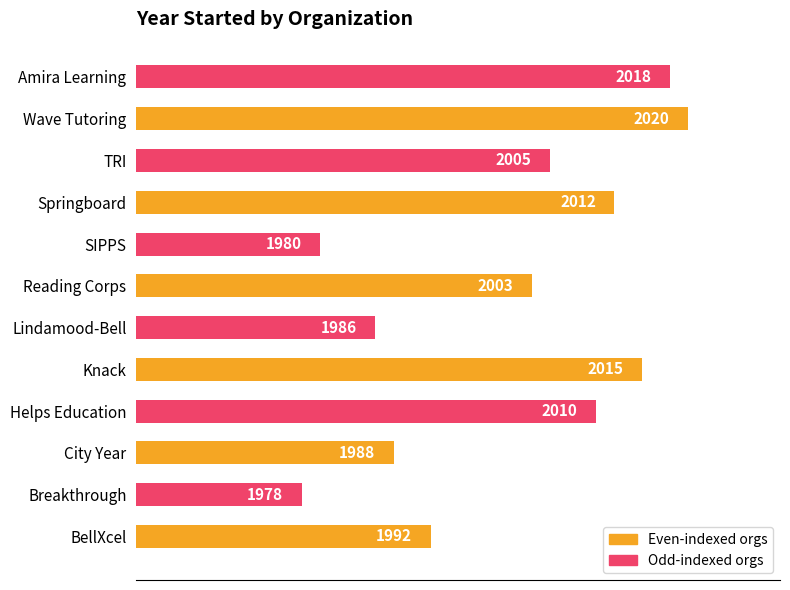

Approximately how many times larger is the value at BellXcel compared to TRI?

1.0